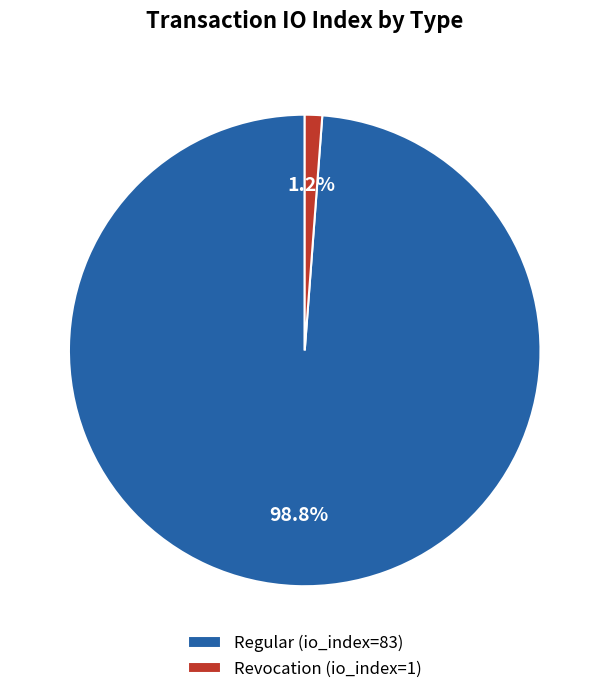

Combined, do Revocation and Regular account for over 50%?

Yes